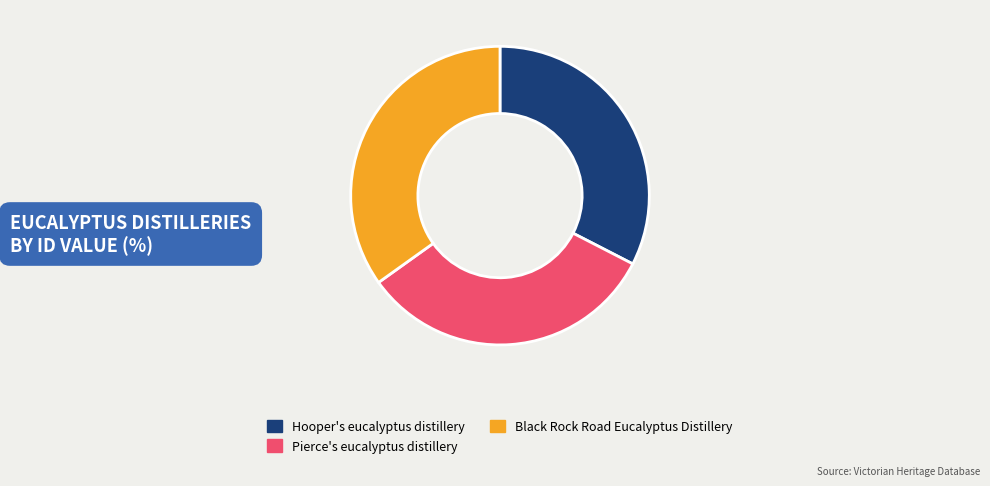

True or false: Pierce's eucalyptus distillery accounts for 46% of the total.

False